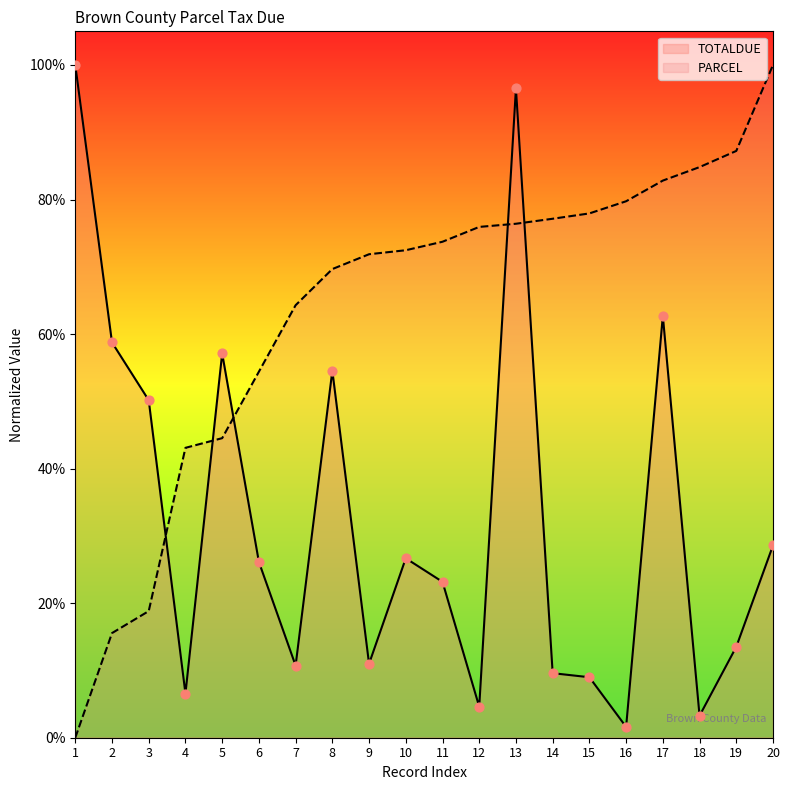

At which category is the sum across all series the highest?

13